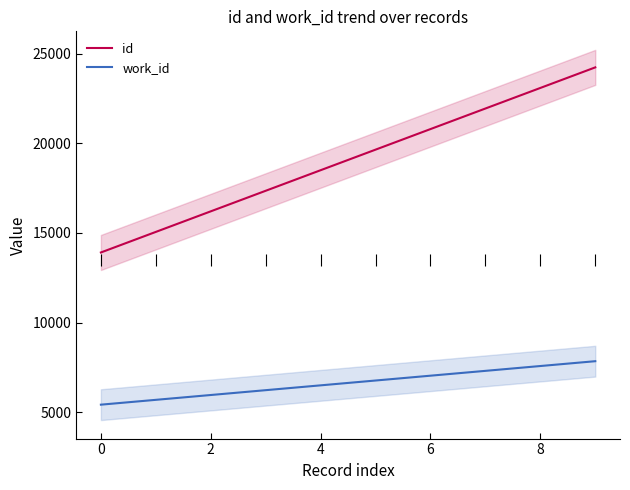

Does the chart display data point markers on the line(s)?

No